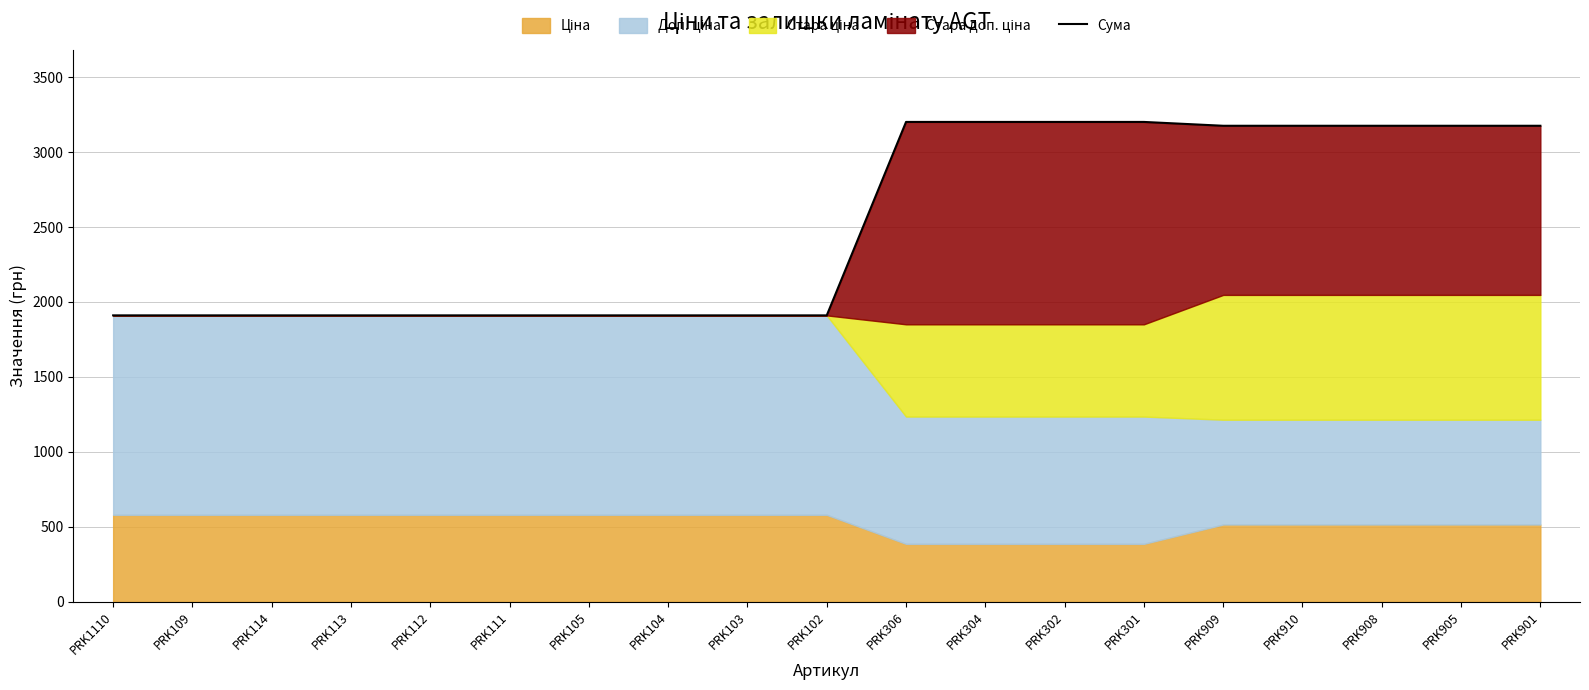

List the labels in order of value, smallest first.

PRK1110, PRK109, PRK114, PRK113, PRK112, PRK111, PRK105, PRK104, PRK103, PRK102, PRK909, PRK910, PRK908, PRK905, PRK901, PRK306, PRK304, PRK302, PRK301